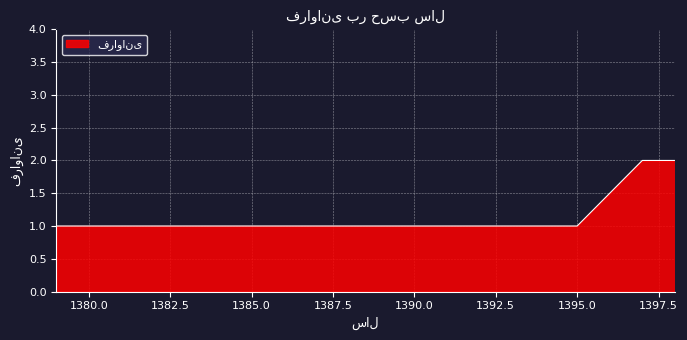

Count the number of categories in the chart.

5